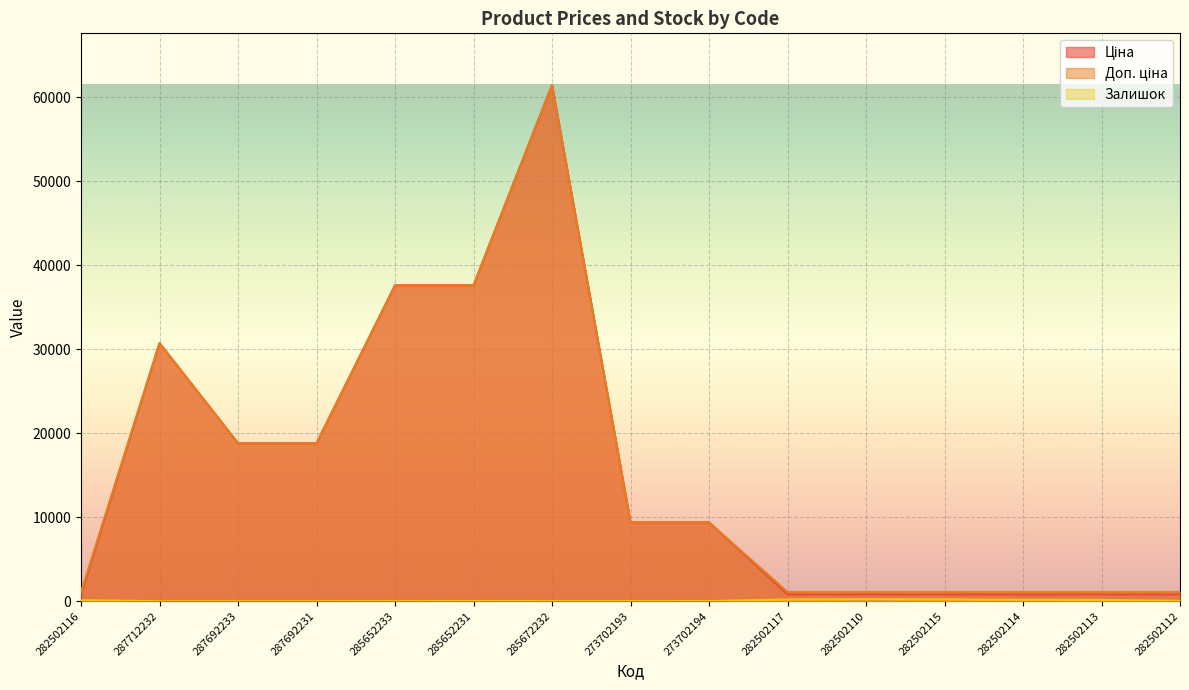

Reading right to left, transcribe all the data shown in this chart.

Ціна: 818.5	818.5	818.5	818.5	818.5	818.5	9384.0	9384.0	61434.3	37593.6	37593.6	18796.8	18796.8	30717.1	818.5
Доп. ціна: 1109.2	1109.2	1109.2	1109.2	1109.2	1109.2	9384.0	9384.0	61434.3	37593.6	37593.6	18796.8	18796.8	30717.1	1109.2
Залишок: 46.0	158.0	178.0	229.0	255.0	214.0	18.0	16.0	16.0	23.0	13.0	0.0	0.0	0.0	125.0